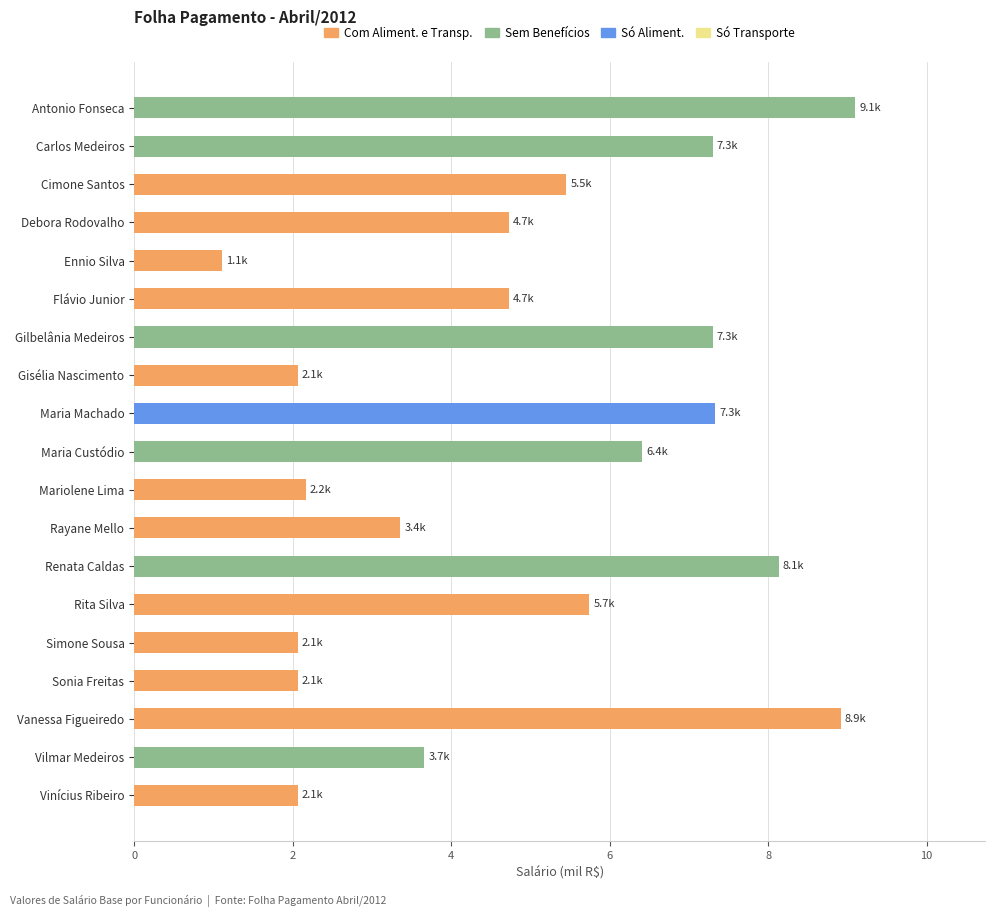

What is the difference between the values at Carlos Medeiros and Ennio Silva?

6.2